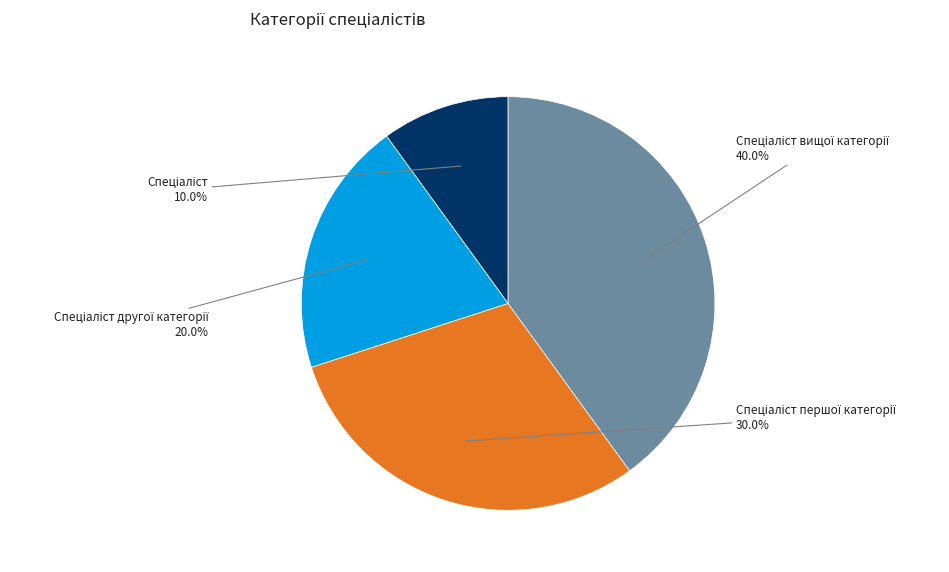

Is there any slice that represents more than half of the pie?

No